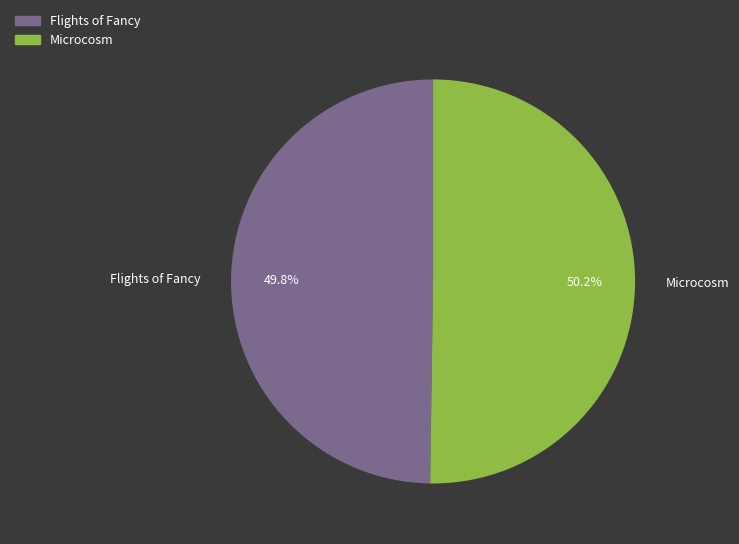

How much of the chart is everything except Flights of Fancy?

50.2%